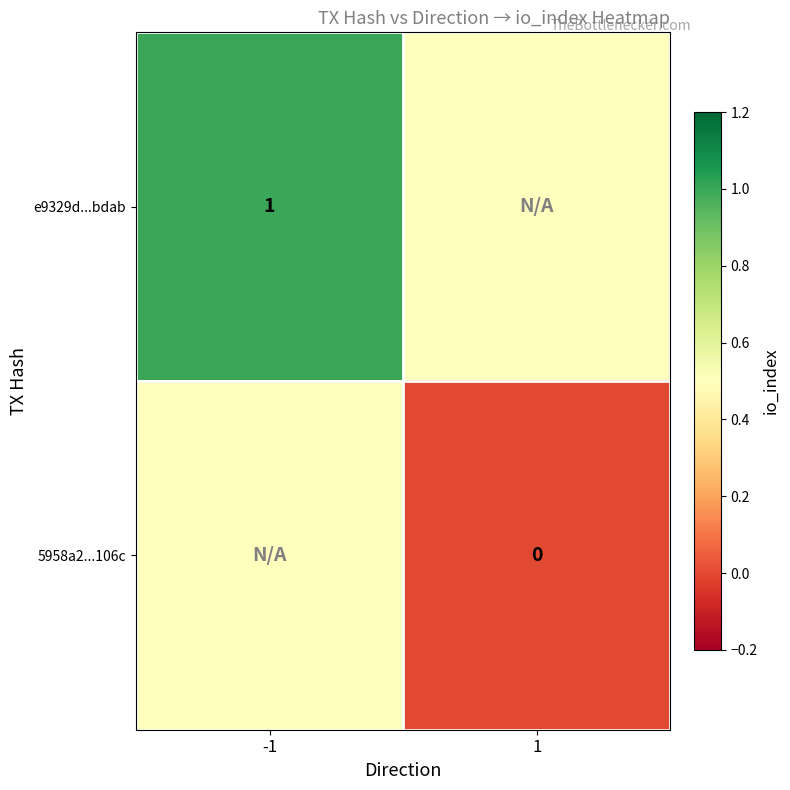

The value of e9329d...bdab at -1 is 0.7. True or false?

False